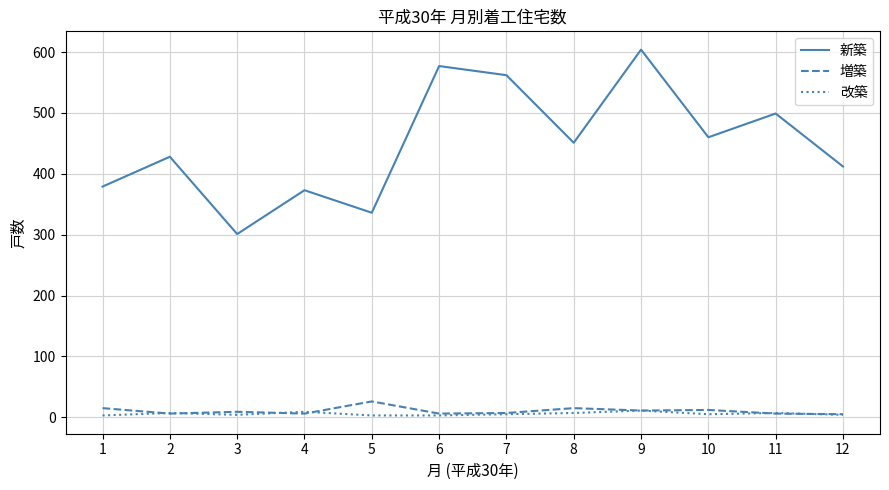

How many lines are shown in the chart?

3